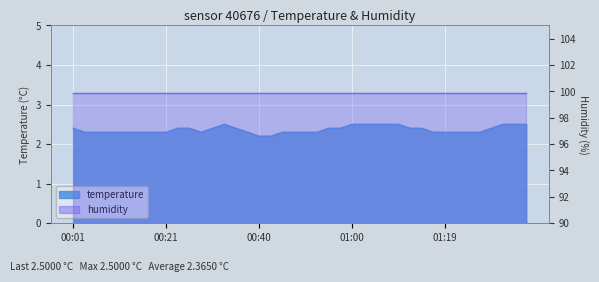

What is the value of the 13th point from the left?

2.4